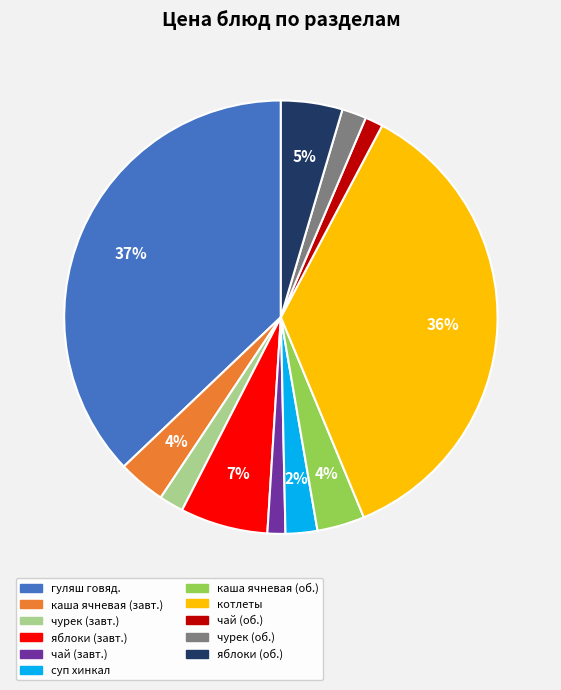

To the nearest percent, what is the difference between the largest and smallest slice percentages?

36%